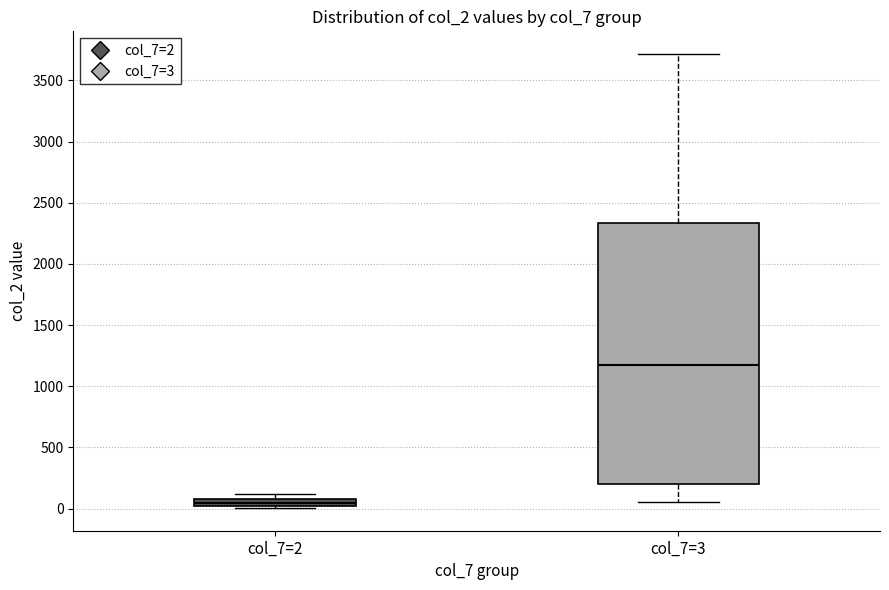

Which box is the tallest, from its lower edge to its upper edge?

col_7=3